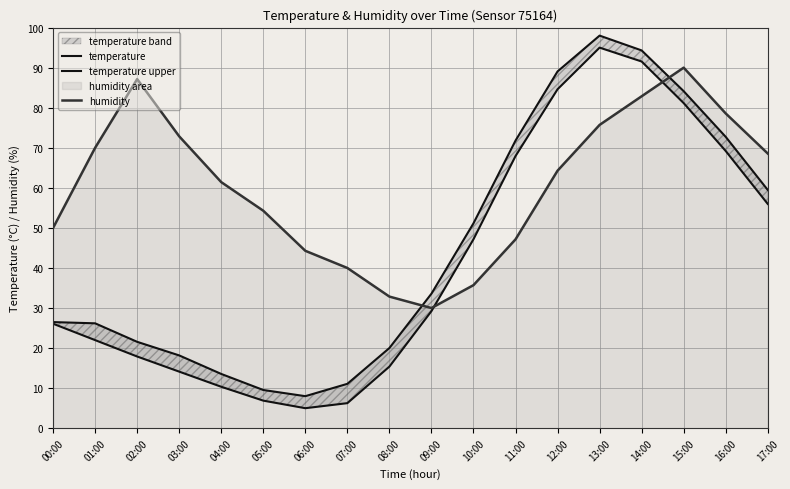

What is the difference between the humidity values at 04:00 and 16:00?

17.1